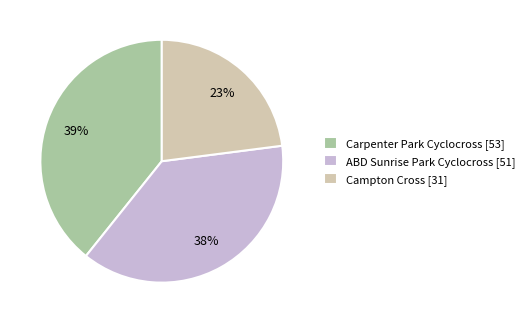

Do Campton Cross [31] and Carpenter Park Cyclocross [53] together represent more than half of the pie?

Yes